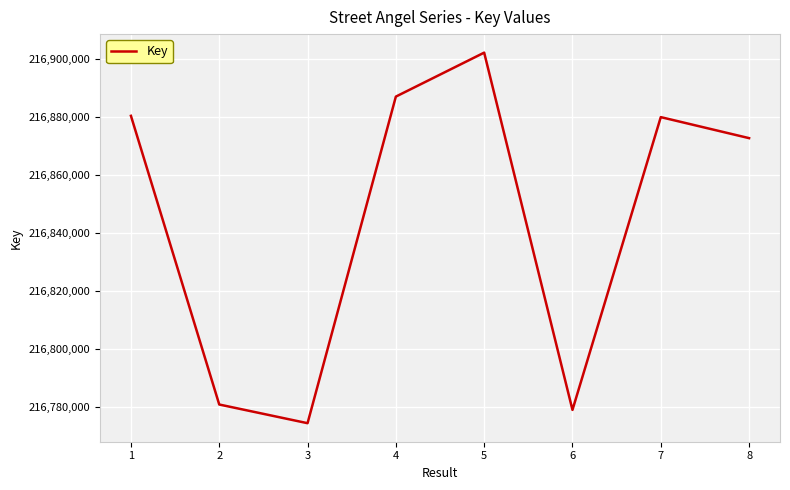

What is the difference between the maximum and minimum values?

128019